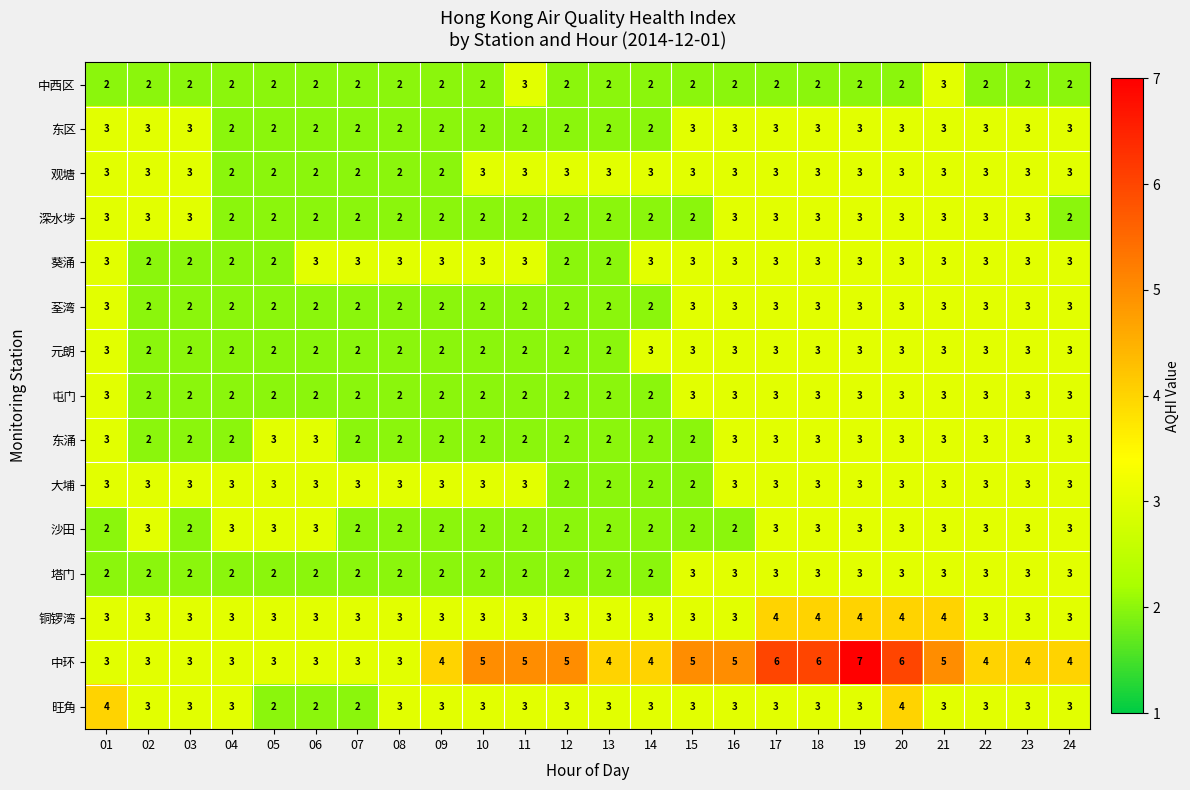

What is the highest value of the 葵涌 series?

3